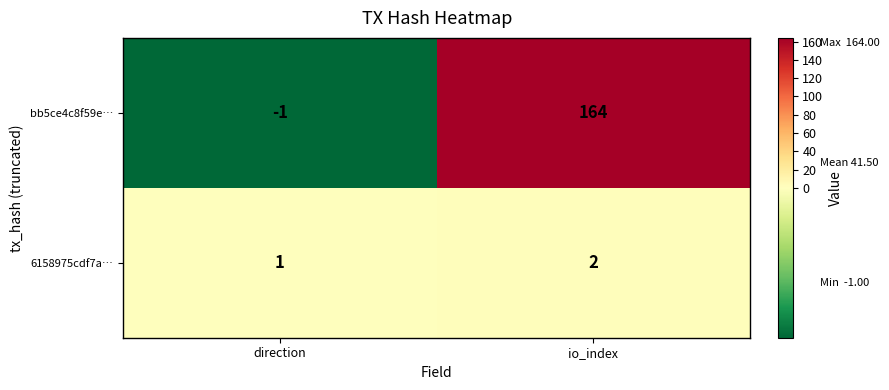

At how many categories does at least one series exceed 5?

1